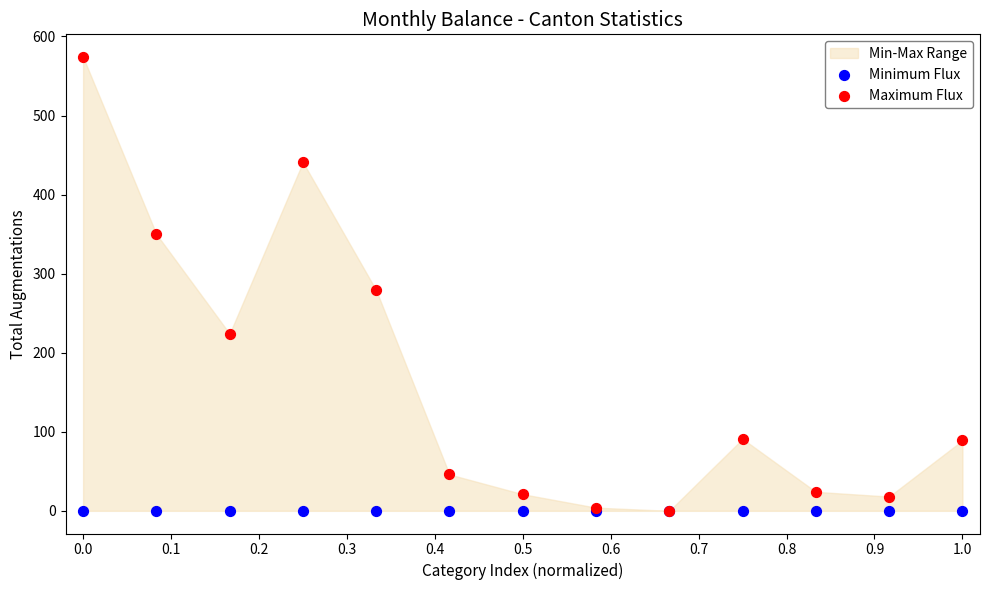

Across all series, what Y value is closest to 287?

279